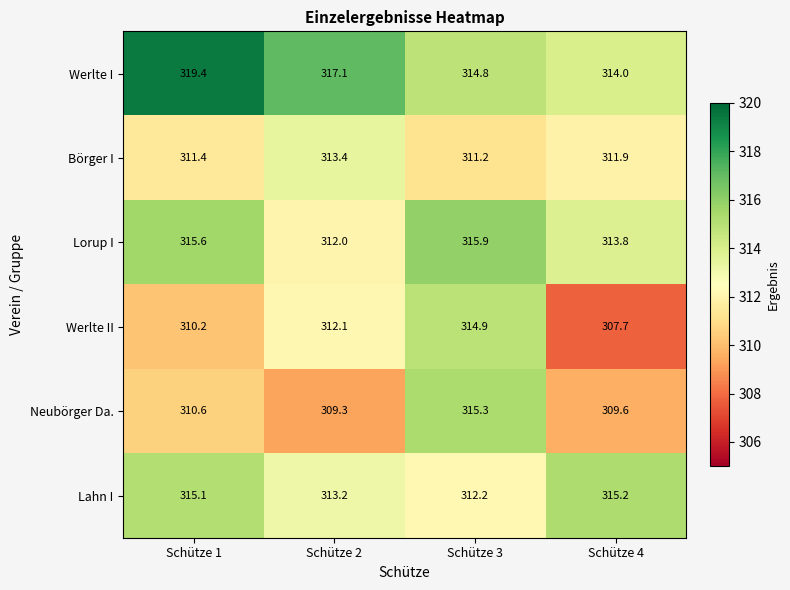

Which series has the widest spread of values?

Werlte II